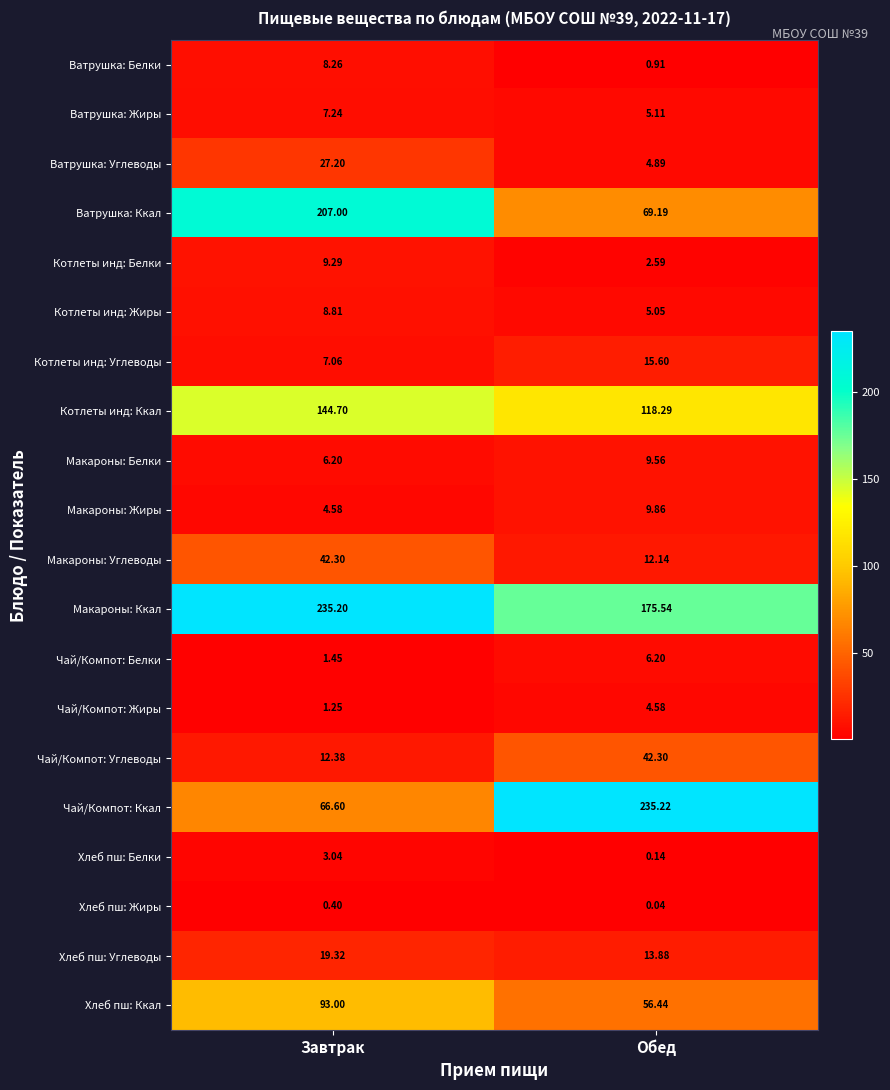

At Завтрак, list the series in order from smallest to largest.

Хлеб пш: Жиры, Чай/Компот: Жиры, Чай/Компот: Белки, Хлеб пш: Белки, Макароны: Жиры, Макароны: Белки, Котлеты инд: Углеводы, Ватрушка: Жиры, Ватрушка: Белки, Котлеты инд: Жиры, Котлеты инд: Белки, Чай/Компот: Углеводы, Хлеб пш: Углеводы, Ватрушка: Углеводы, Макароны: Углеводы, Чай/Компот: Ккал, Хлеб пш: Ккал, Котлеты инд: Ккал, Ватрушка: Ккал, Макароны: Ккал